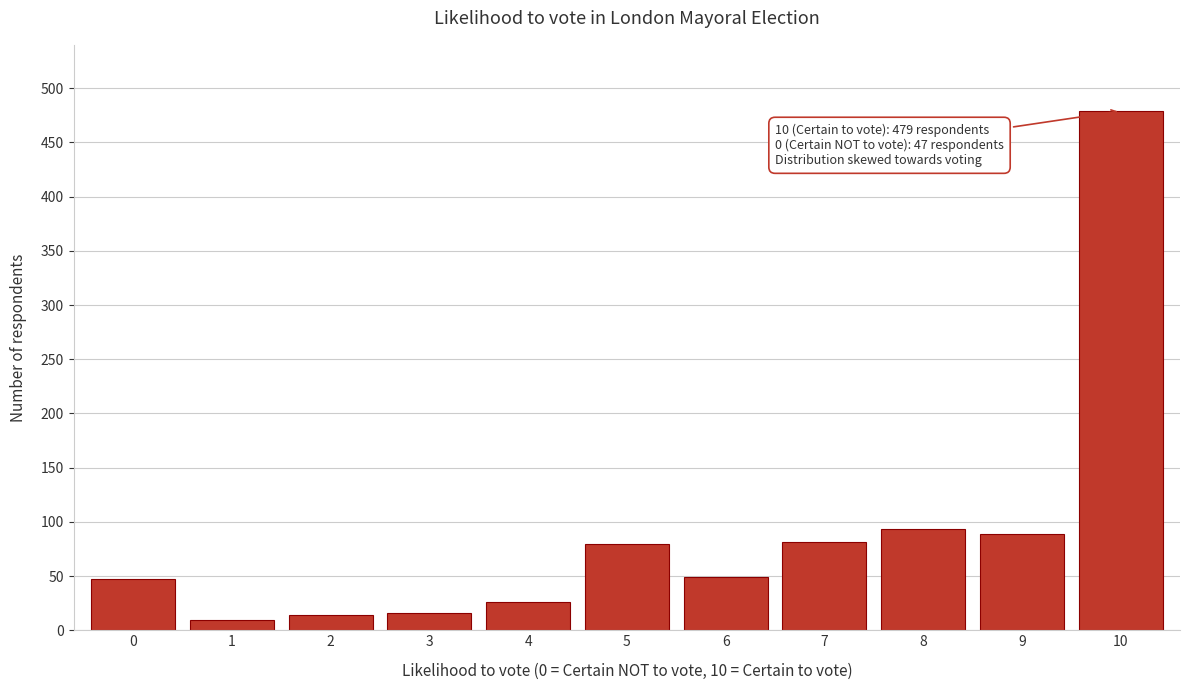

What is the change in value from 0 to 8?

+46